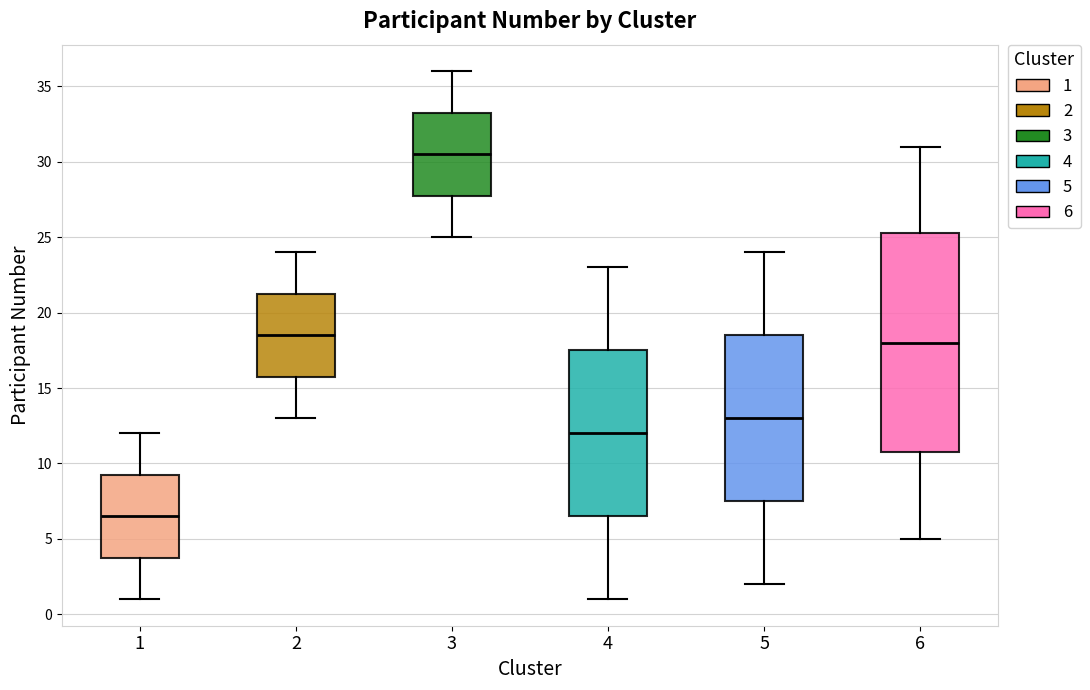

Which box's median line is the lowest?

1